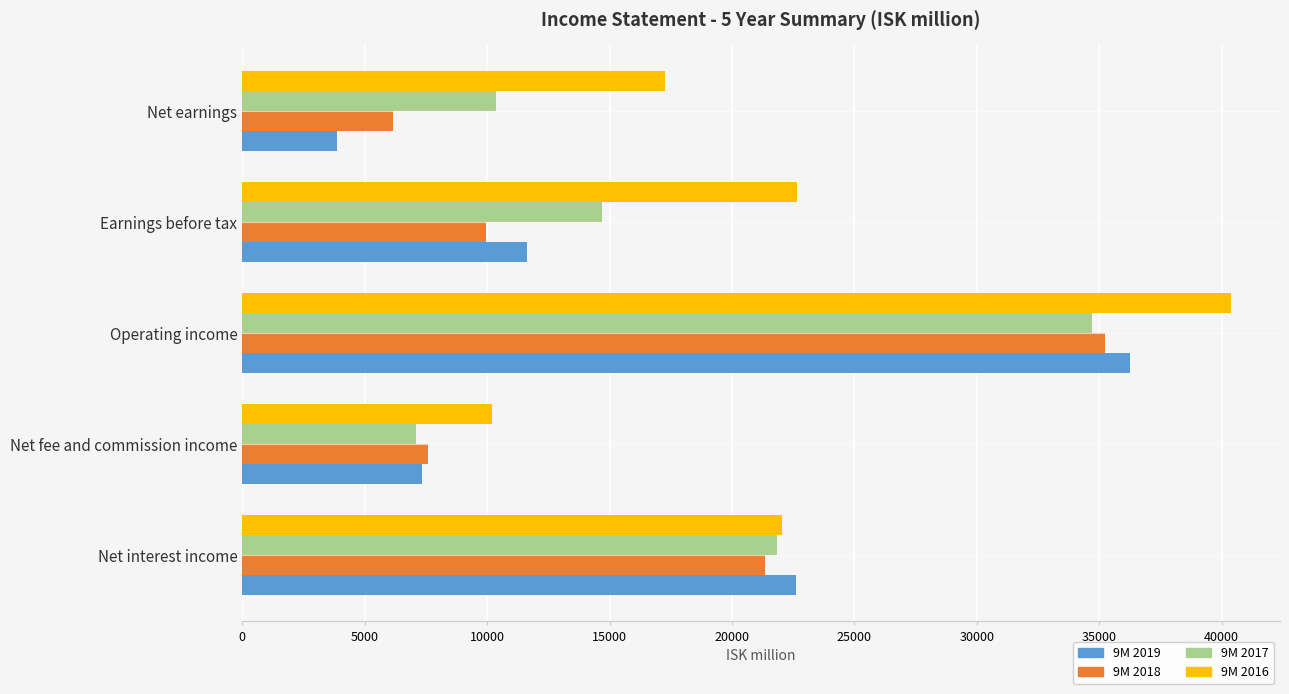

At which category is the sum across all series the highest?

Operating income